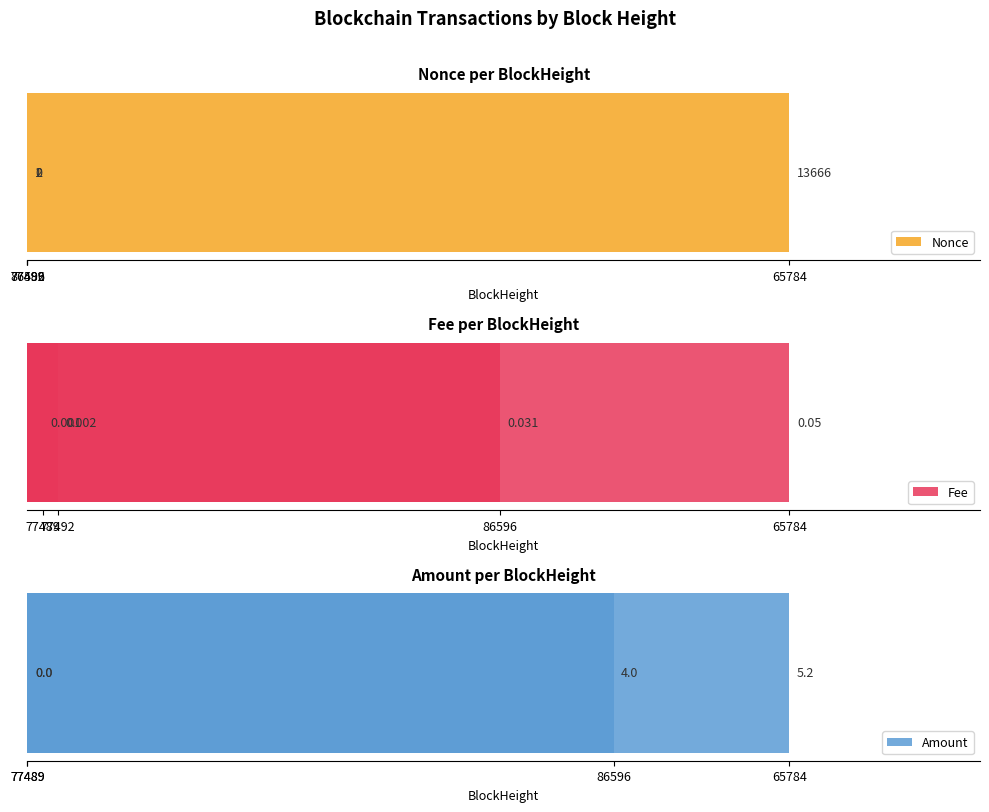

What are all the series names shown in the legend?

Nonce, Fee, Amount